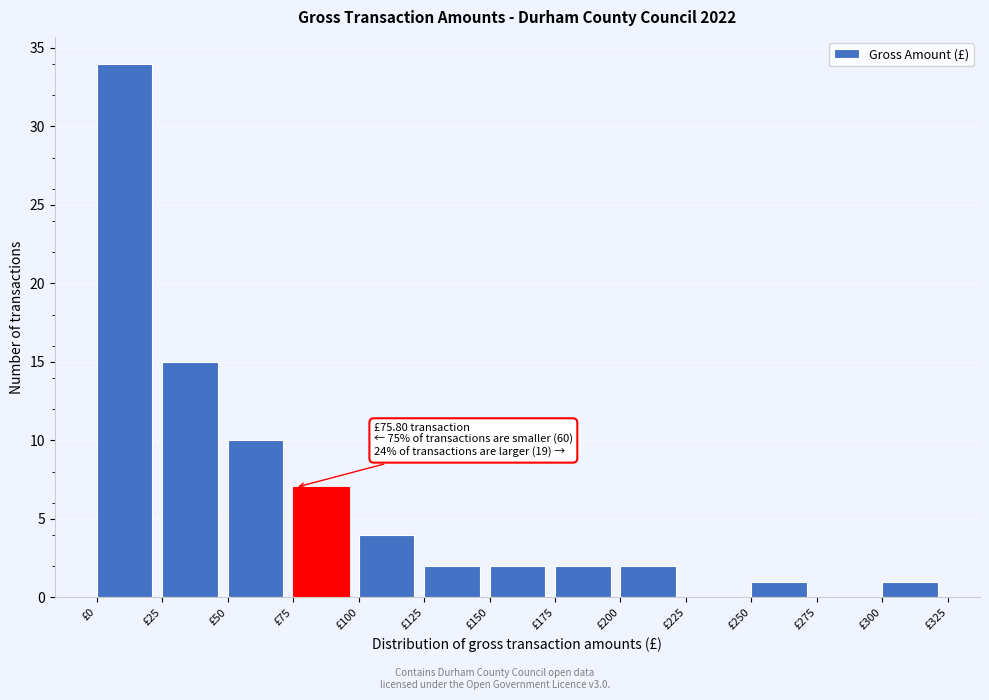

Over which range of the x-axis is the bar tallest?

0 to 25